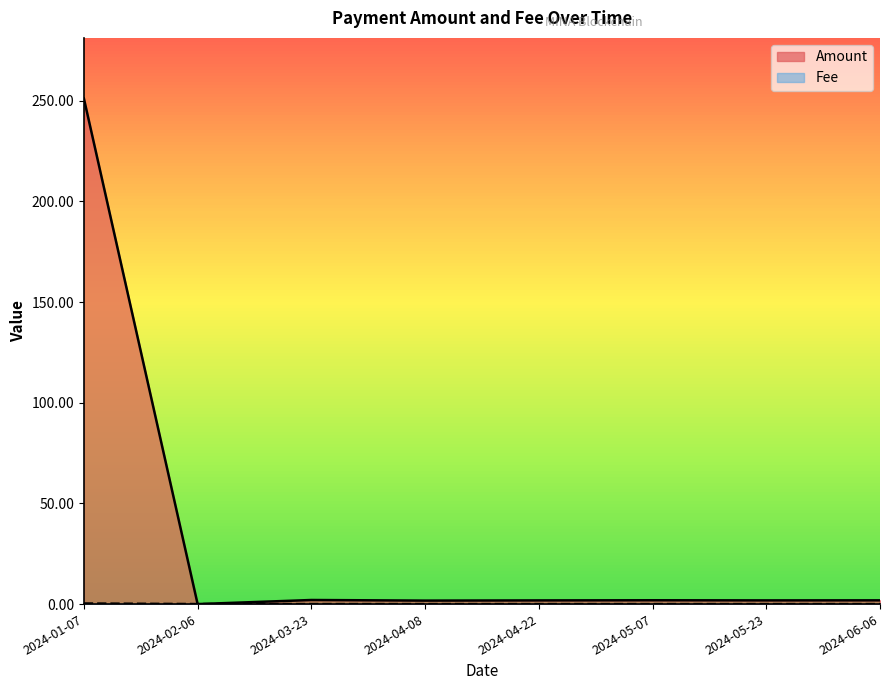

Reading left to right, list all the values displayed in this chart.

Amount: 251.1	0.0	2.0	1.7	1.8	1.9	1.8	1.9
Fee: 0.3	0.0	0.0	0.0	0.0	0.0	0.0	0.0